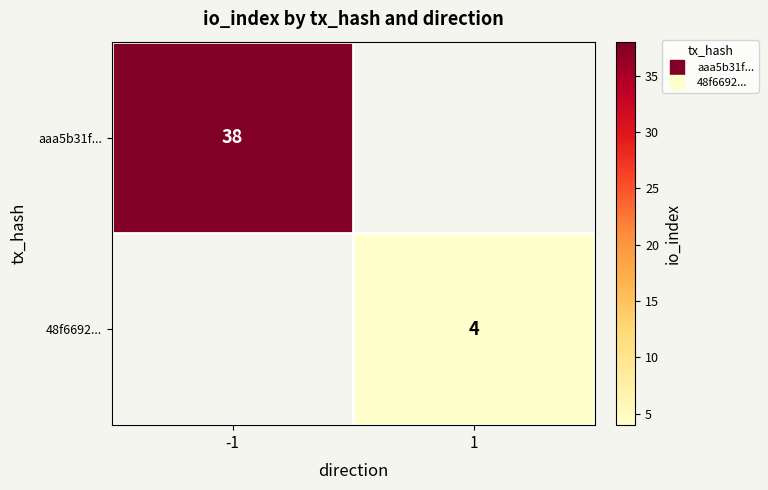

At which label does 48f6692... reach its peak?

-1